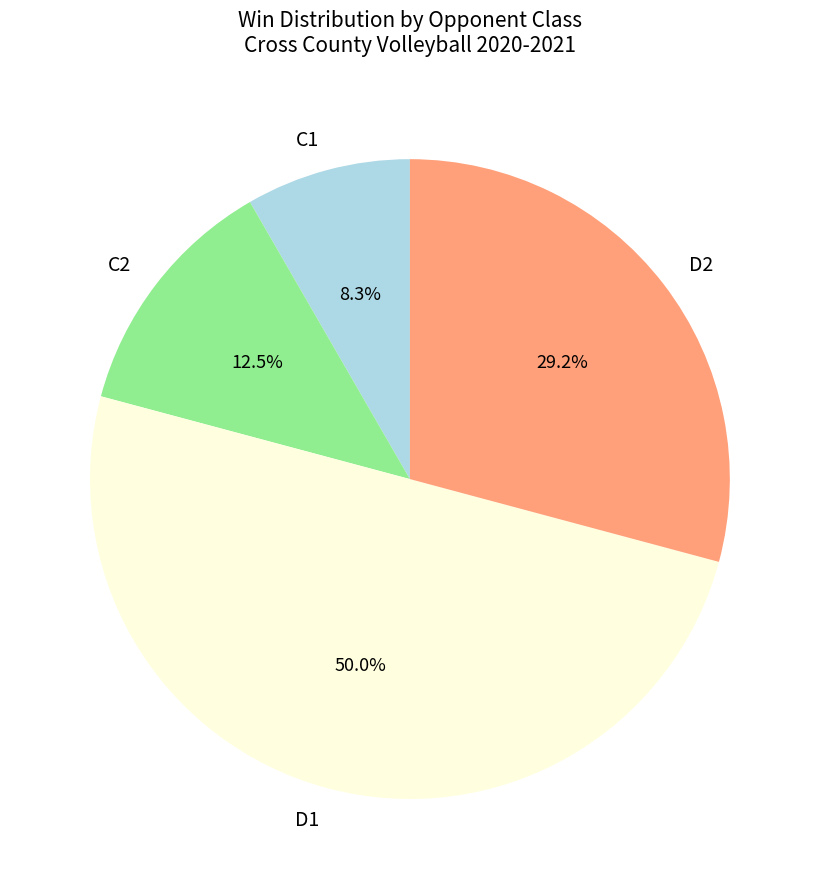

Rank the categories by value from lowest to highest.

C1, C2, D2, D1